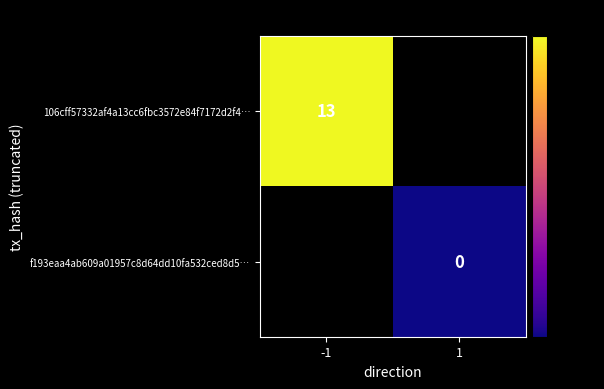

The 106cff57332af4a13cc6fbc3572e84f7172d2f4… series shows 13 at -1. True or false?

True